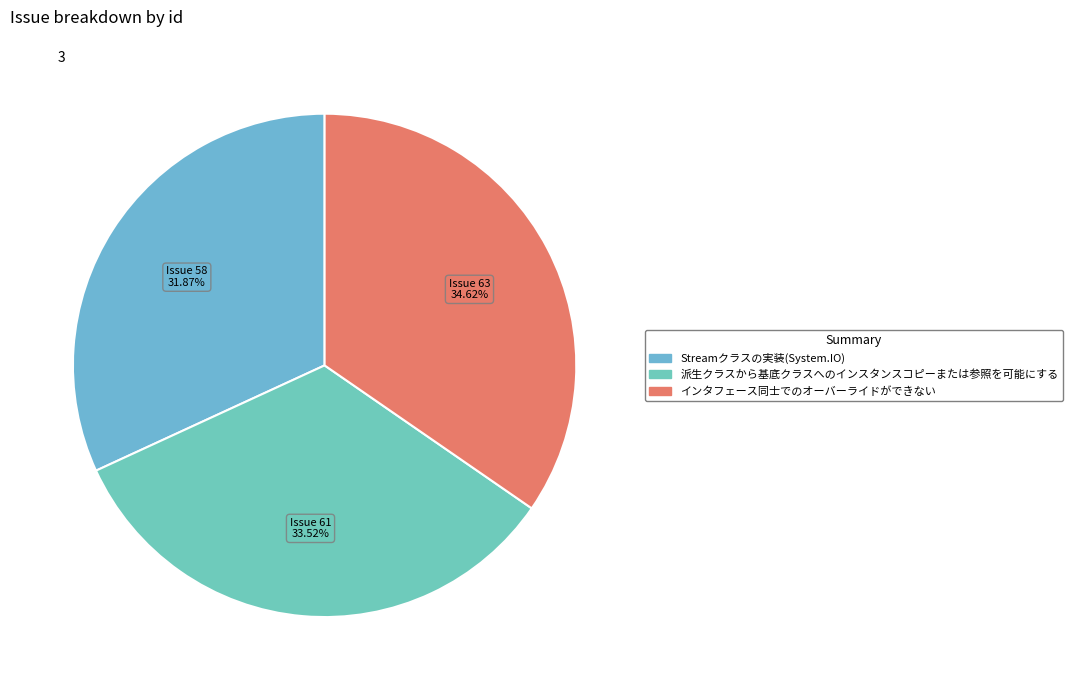

Is it true that Streamクラスの実装(System.IO) is 40% of the pie?

False